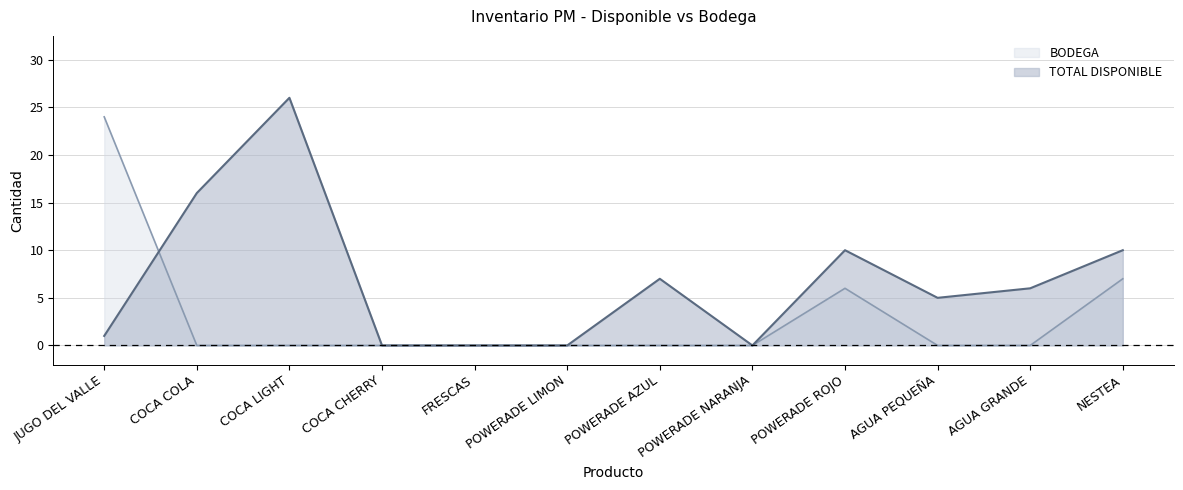

How many interior local valleys does the TOTAL DISPONIBLE series have?

2